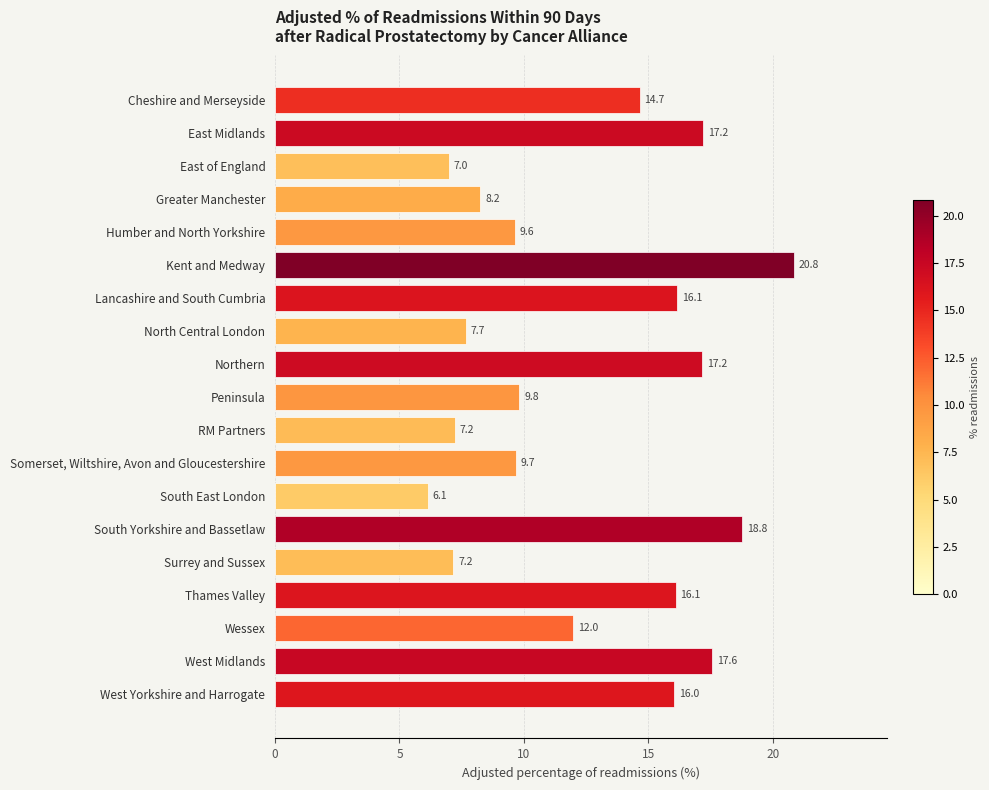

Does the chart contain stacked bars?

No